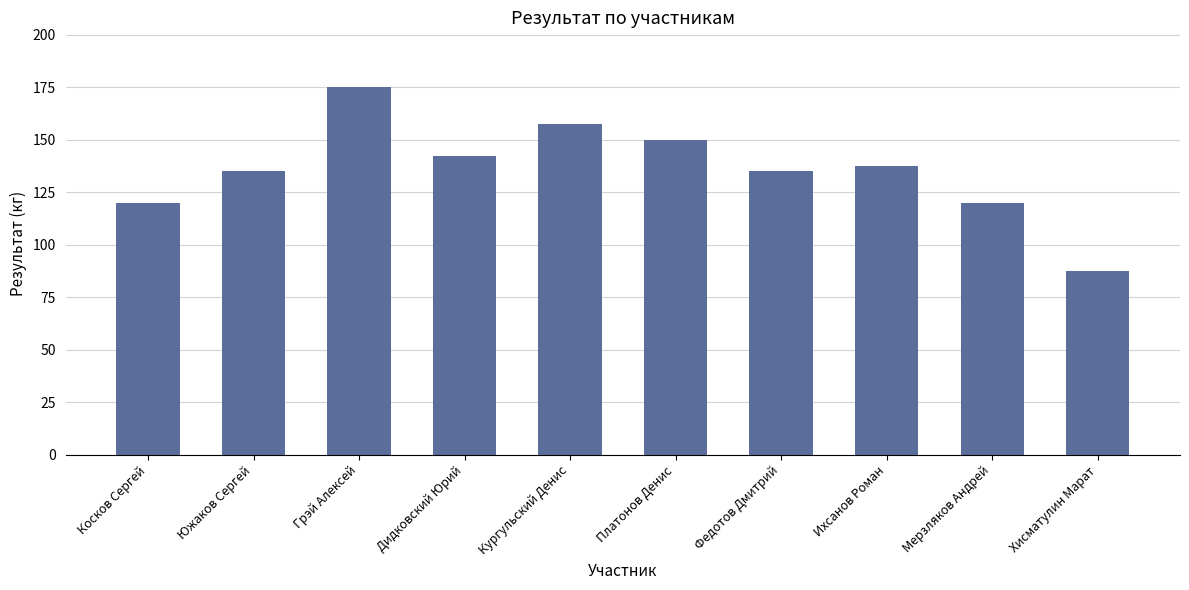

Reading right to left, extract all data points from this chart.

87.5	120.0	137.5	135.0	150.0	157.5	142.5	175.0	135.0	120.0